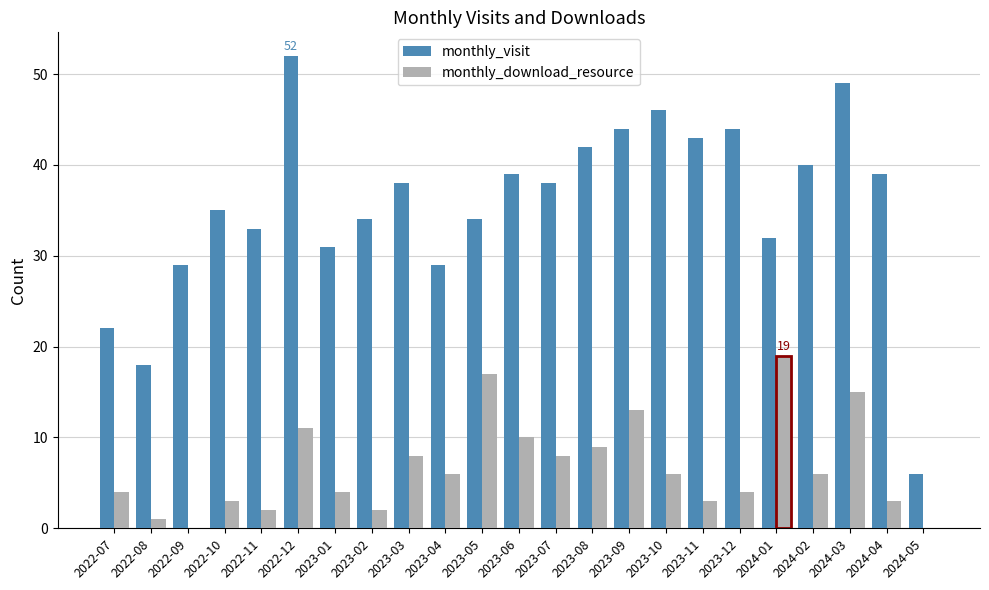

What is the total value across all series at 2023-04?

35